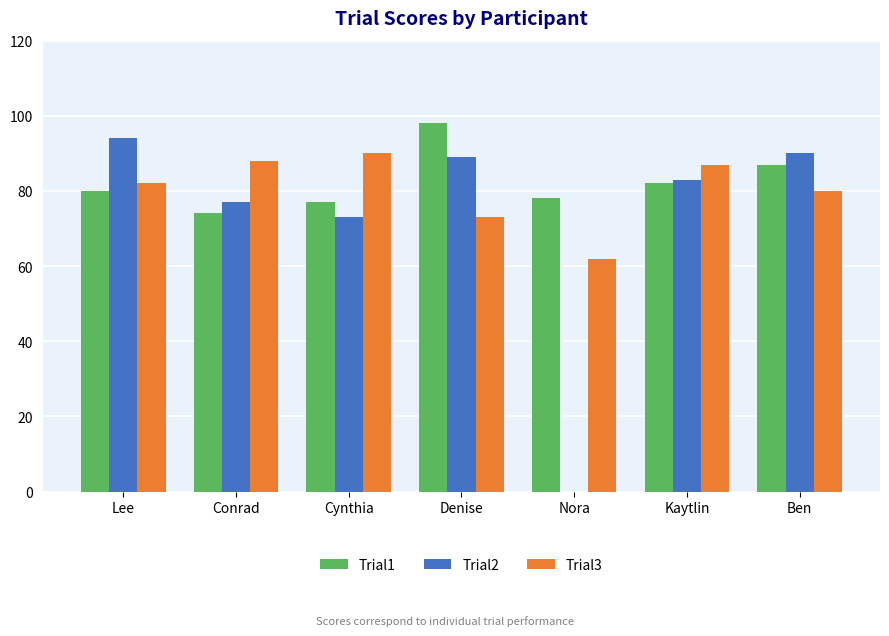

Are the bars horizontal?

No